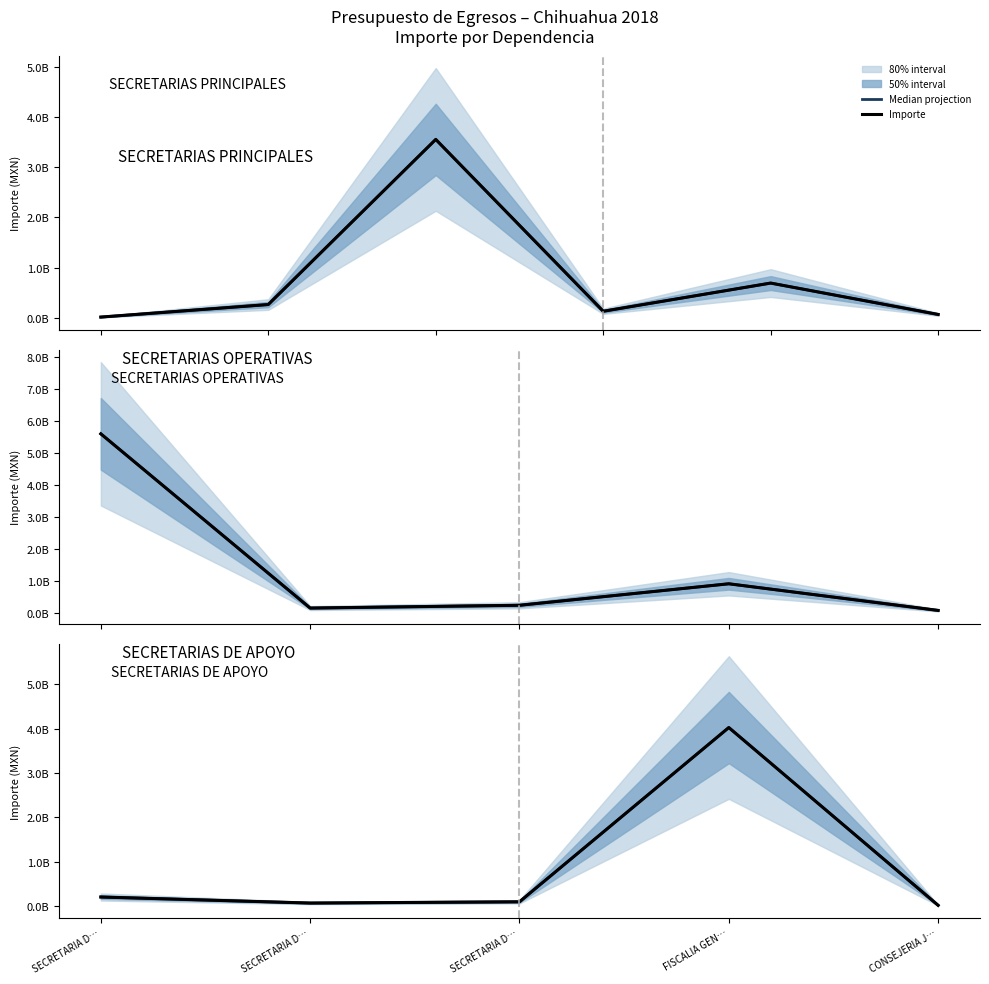

What is the difference between the maximum and minimum values in the Importe series?

4014841728.6